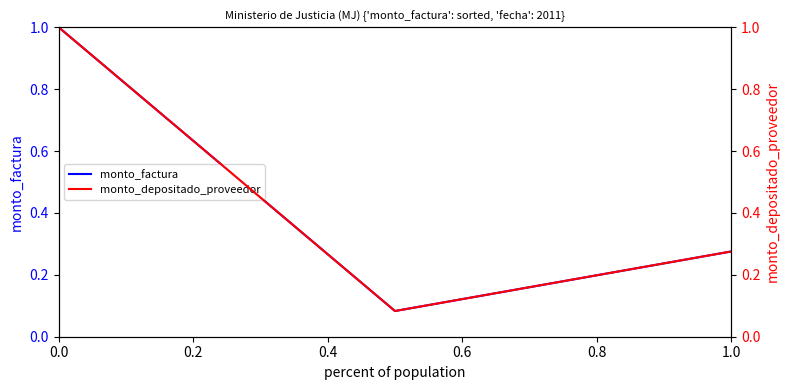

What is the maximum value for monto_factura?

1.0